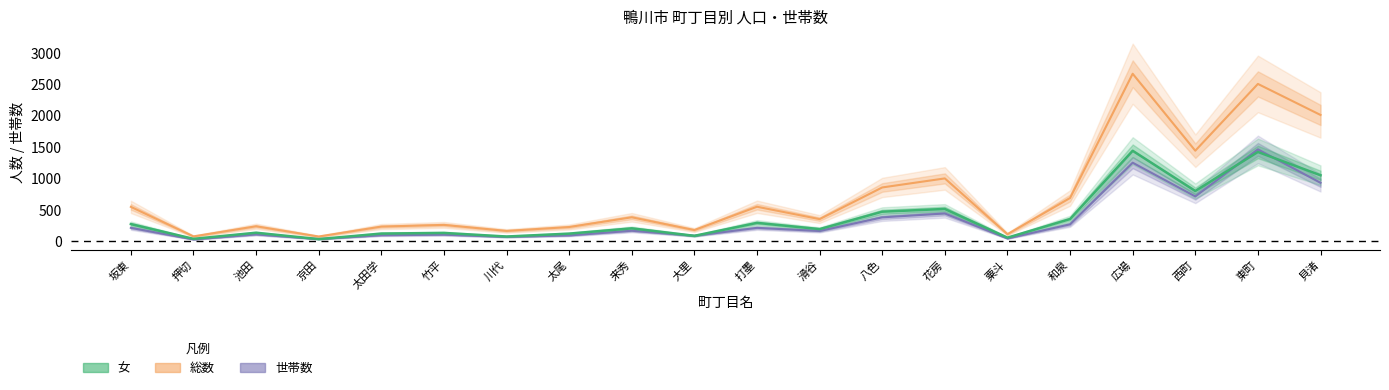

True or false: 総数 and 世帯数 cross at least once.

False